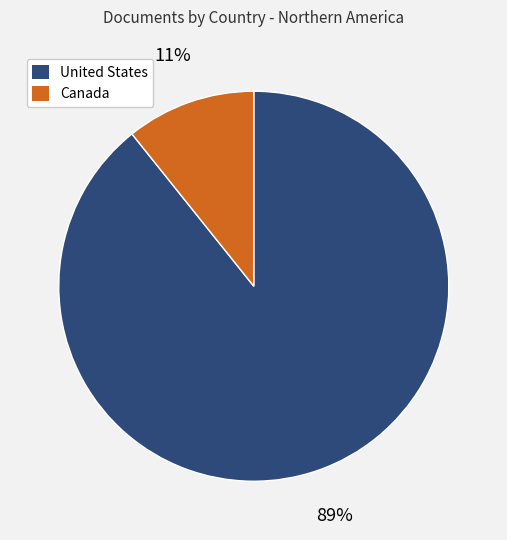

Is it true that United States is 81% of the pie?

False